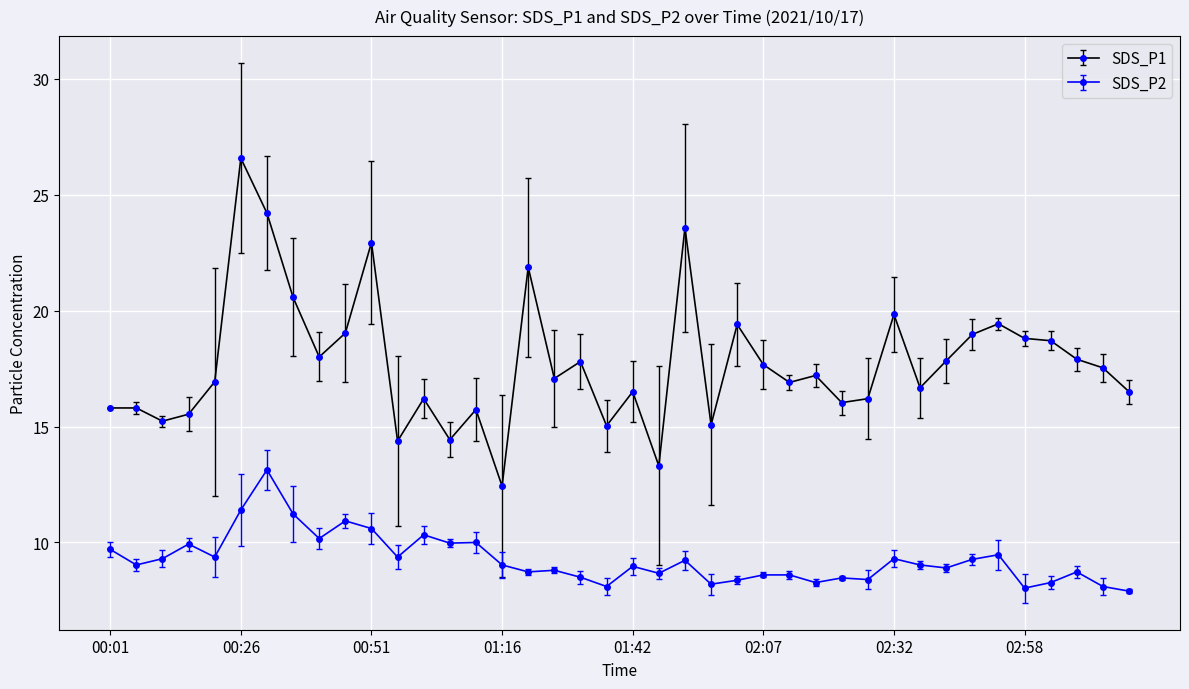

True or false: SDS_P2 has more than 2 interior local peaks.

True